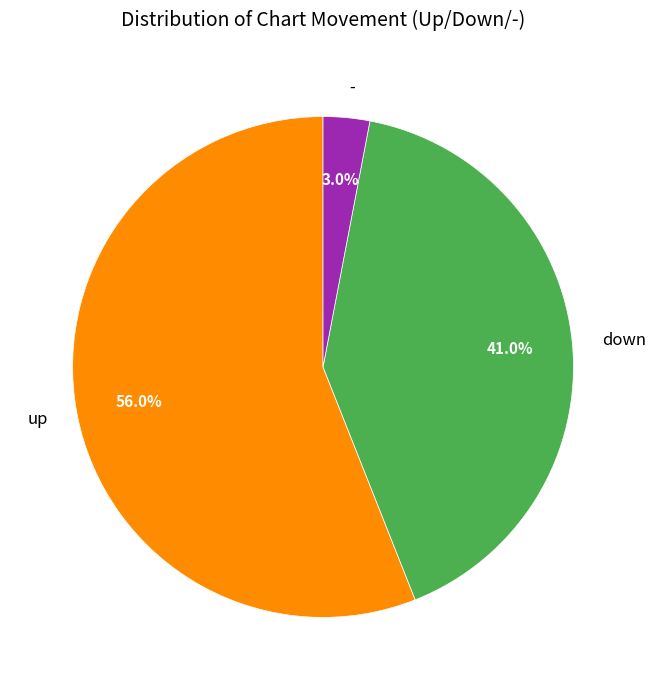

What percentage do - and down together represent?

44.0%